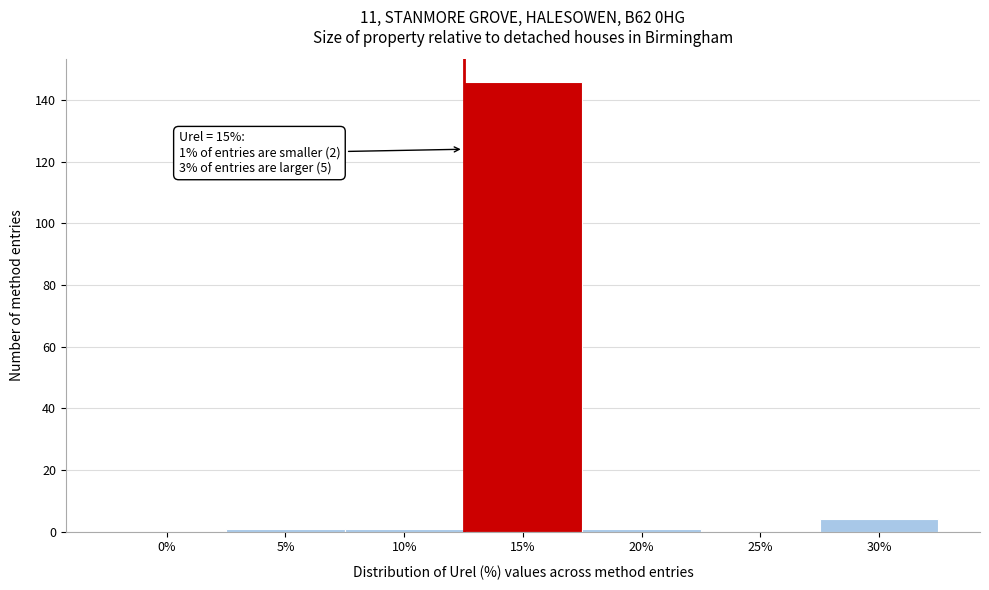

Reading left to right, extract all data points from this chart.

0%=0	5%=1	10%=1	15%=146	20%=1	25%=0	30%=4